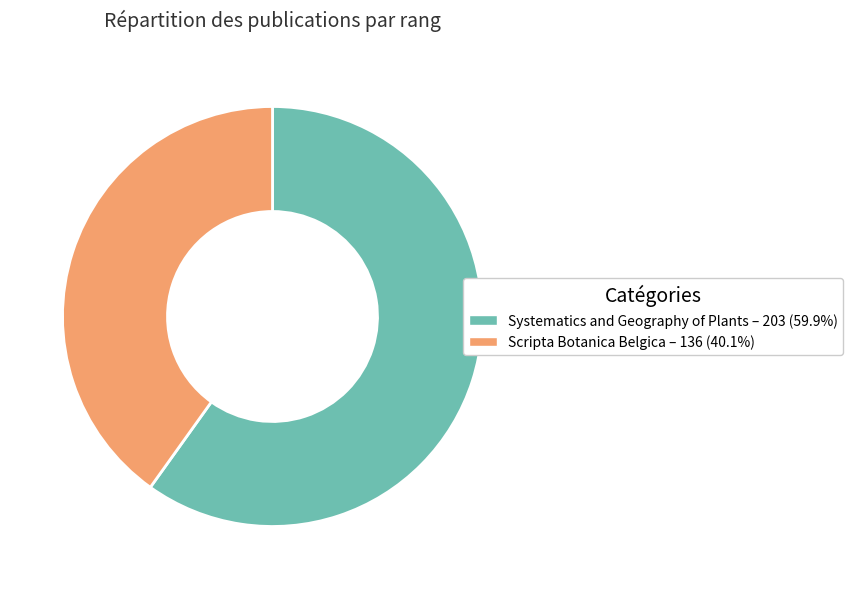

Approximately how many times larger is the value at Systematics and Geography of Plants compared to Scripta Botanica Belgica?

1.5